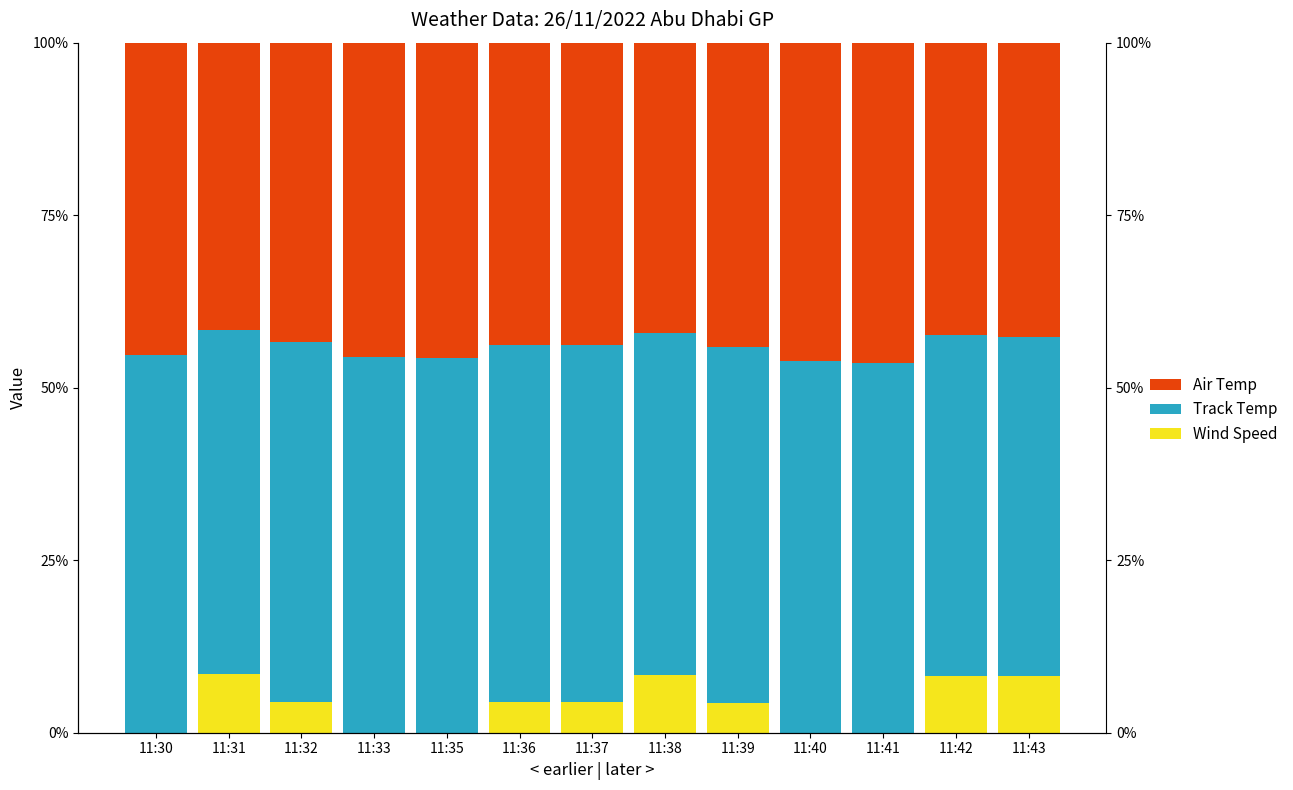

At 11:33, list the series in order from smallest to largest.

Wind Speed, Air Temp, Track Temp